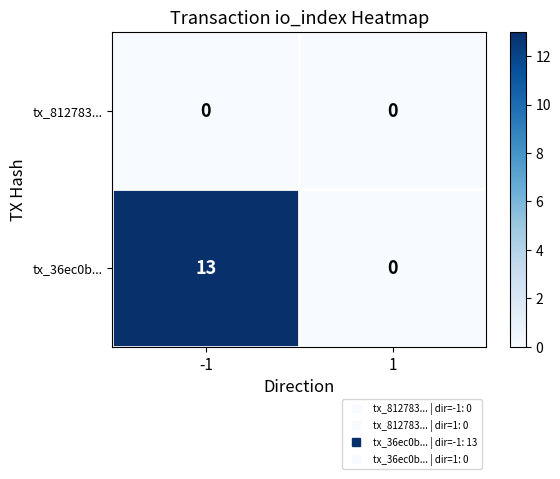

What is the total value across all series at -1?

13